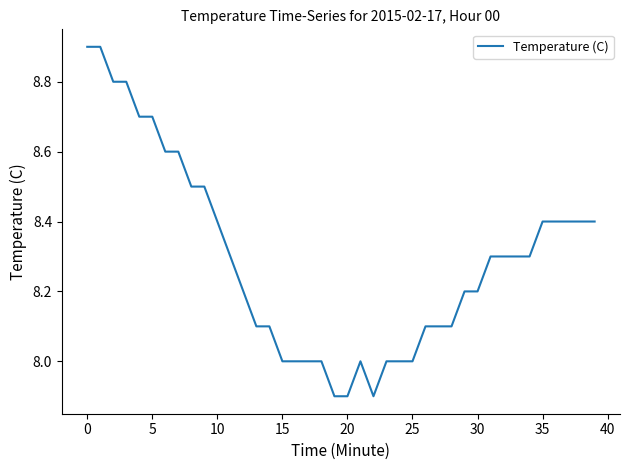

What is the minimum value shown in the chart?

7.9